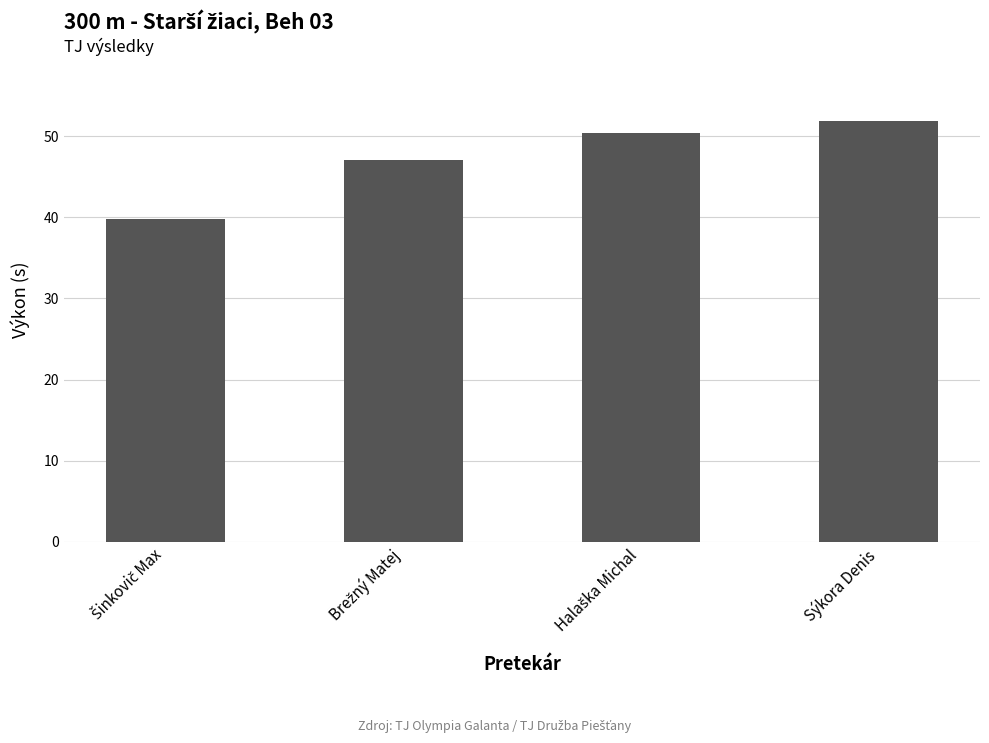

What position from the right is Sýkora Denis?

1